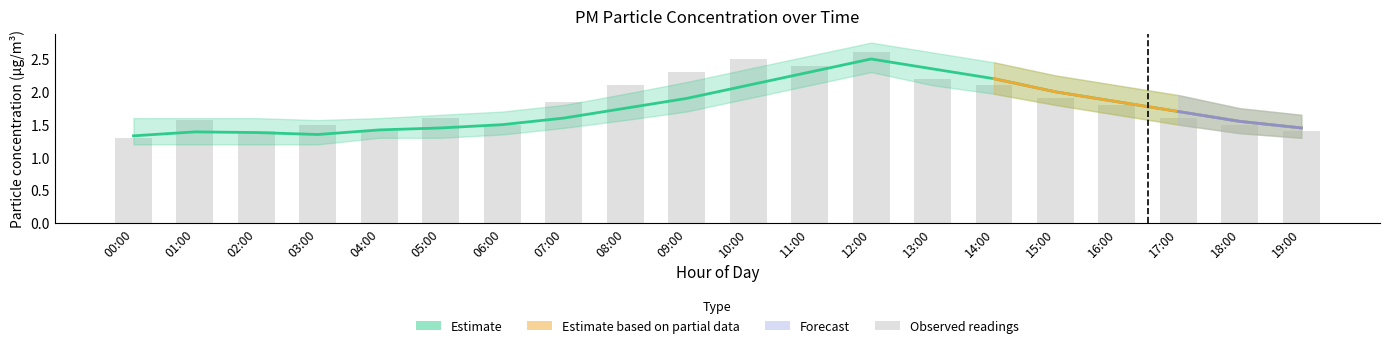

Reading right to left, list all the values displayed in this chart.

19:00=1.4	18:00=1.5	17:00=1.6	16:00=1.8	15:00=1.9	14:00=2.1	13:00=2.2	12:00=2.6	11:00=2.4	10:00=2.5	09:00=2.3	08:00=2.1	07:00=1.9	06:00=1.5	05:00=1.6	04:00=1.4	03:00=1.5	02:00=1.4	01:00=1.6	00:00=1.3